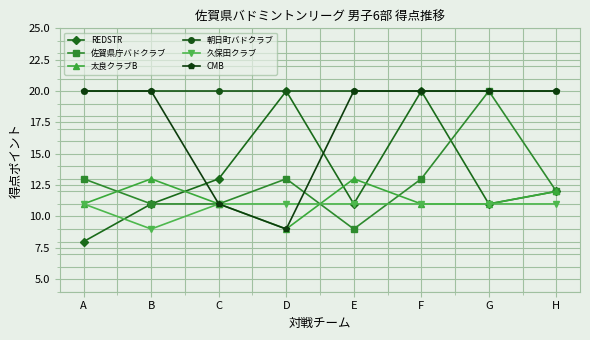

Is it true that 朝日町バドクラブ equals 29 at F?

False